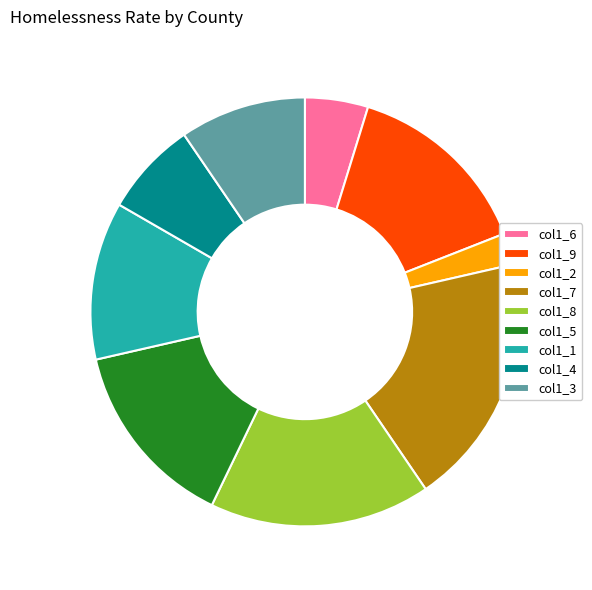

Is the sum of col1_7 and col1_5 greater than half?

No